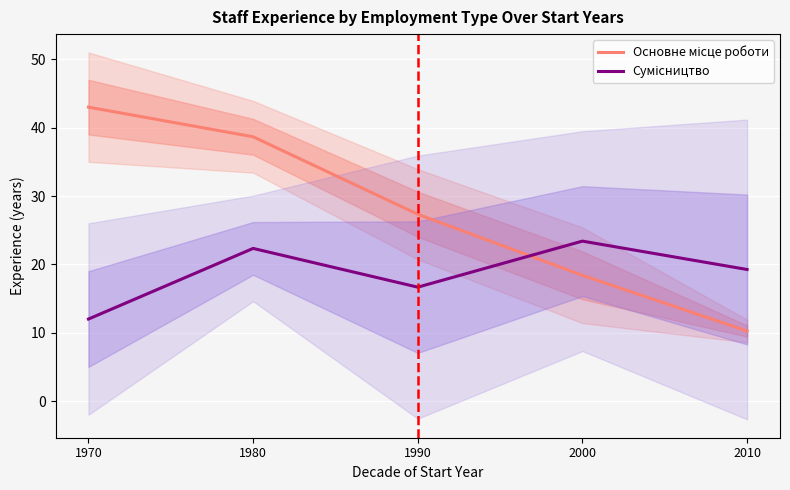

The value of Основне місце роботи at 1990 is 16.9. True or false?

False